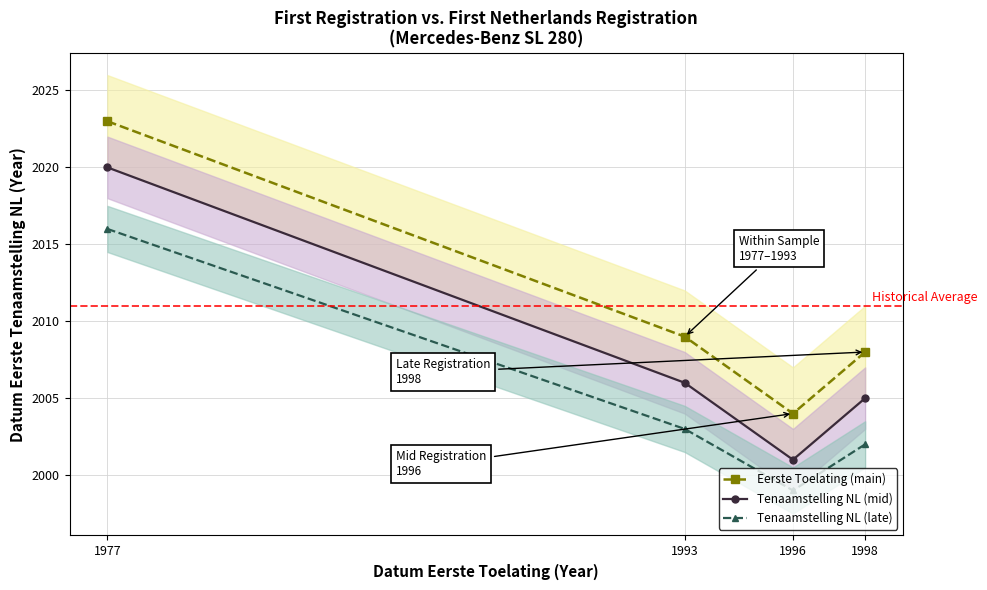

At how many categories does at least one series exceed 2004?

3